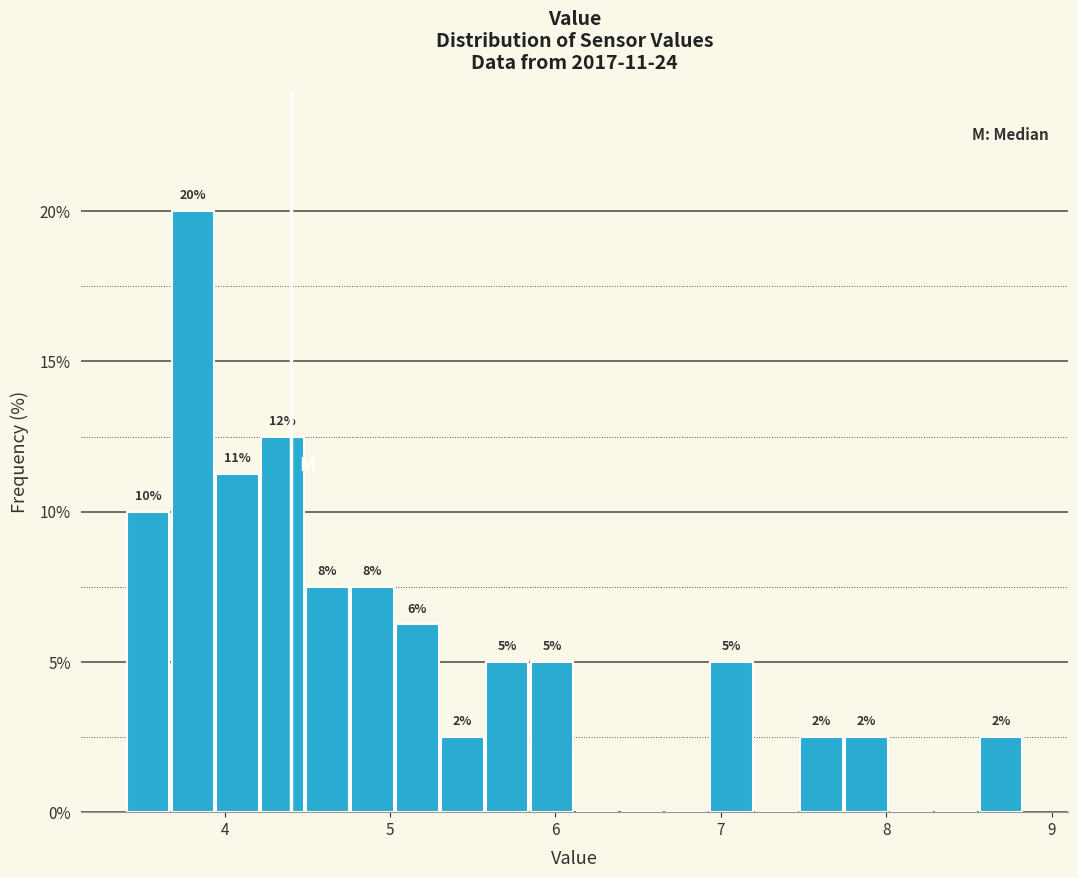

Around what value on the x-axis is the tallest bar? Give the approximate position of its centre, as read against the axis.

3.8